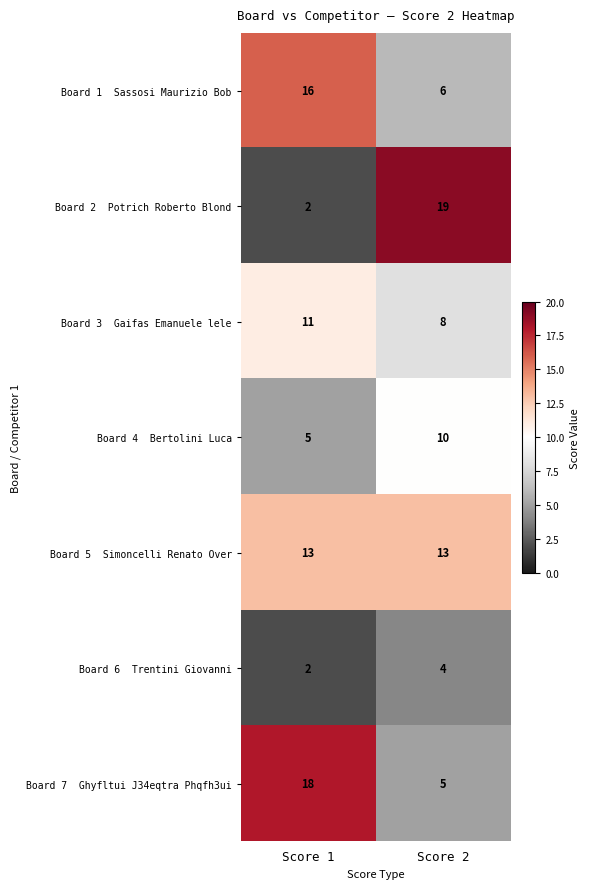

Which category has the highest value across all series?

Score 2